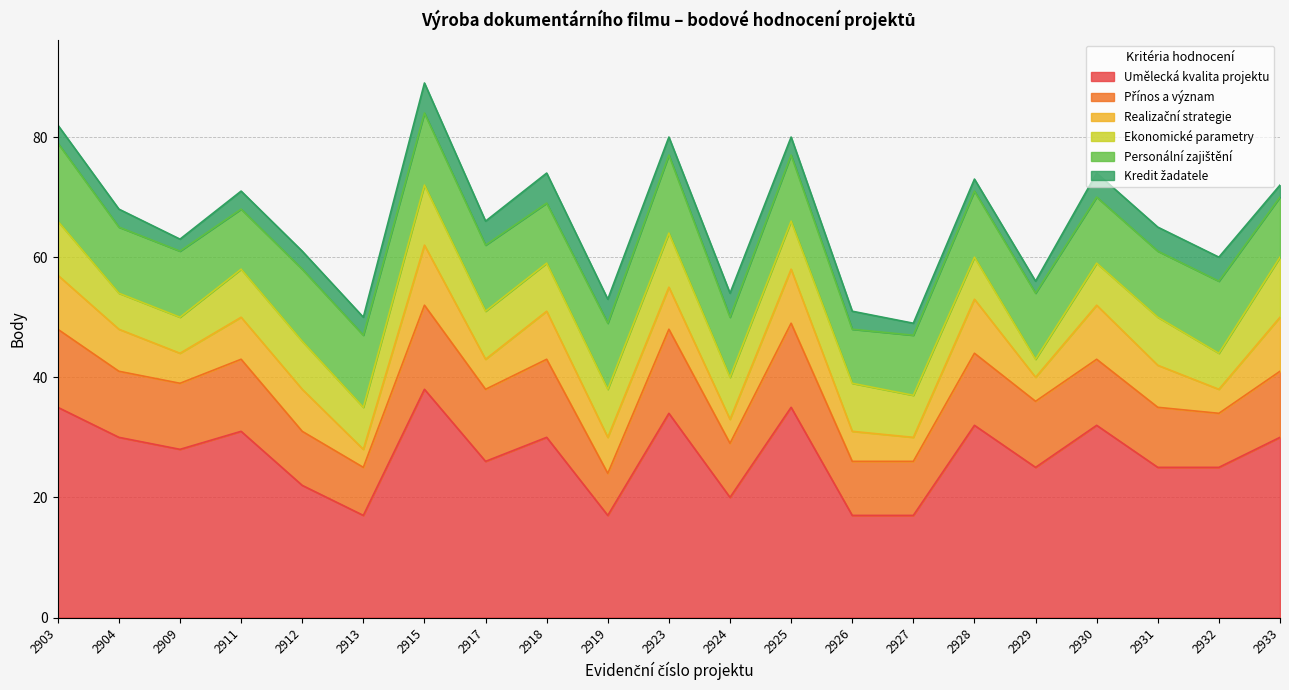

What is the approximate value of Realizační strategie at 2923?

7